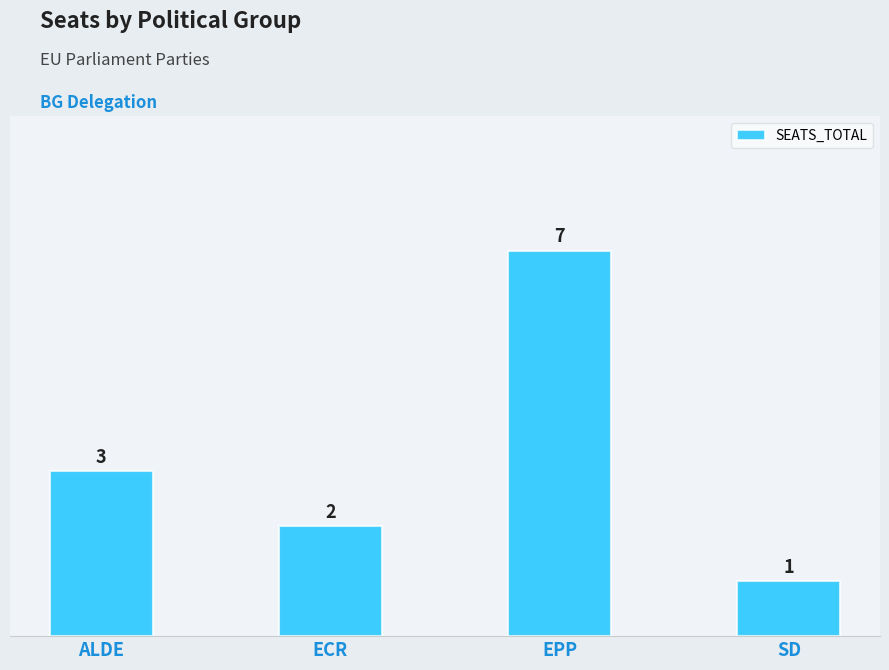

Reading left to right, what are all the values shown in this chart?

3	2	7	1